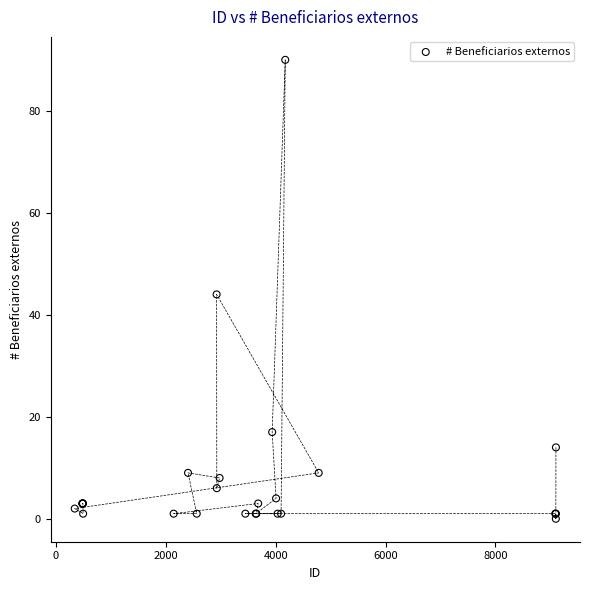

What Y value in the scatter plot is closest to 45?

44